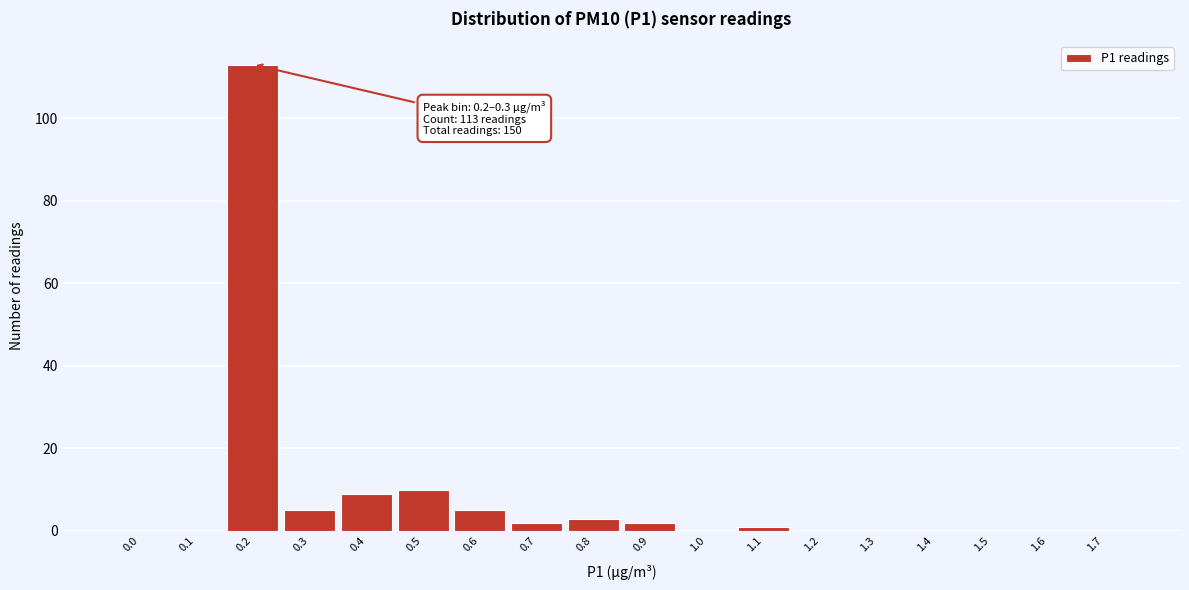

Reading left to right, list all the values displayed in this chart.

0.0=0	0.1=0	0.2=113	0.3=5	0.4=9	0.5=10	0.6=5	0.7=2	0.8=3	0.9=2	1.0=0	1.1=1	1.2=0	1.3=0	1.4=0	1.5=0	1.6=0	1.7=0